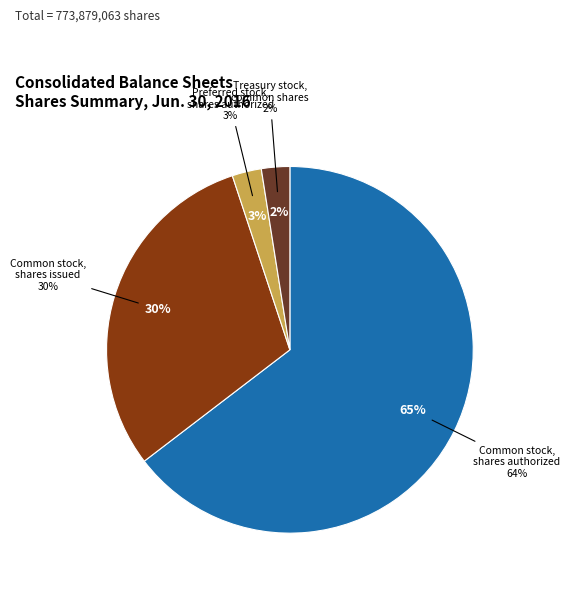

Count the number of slices in the pie.

4